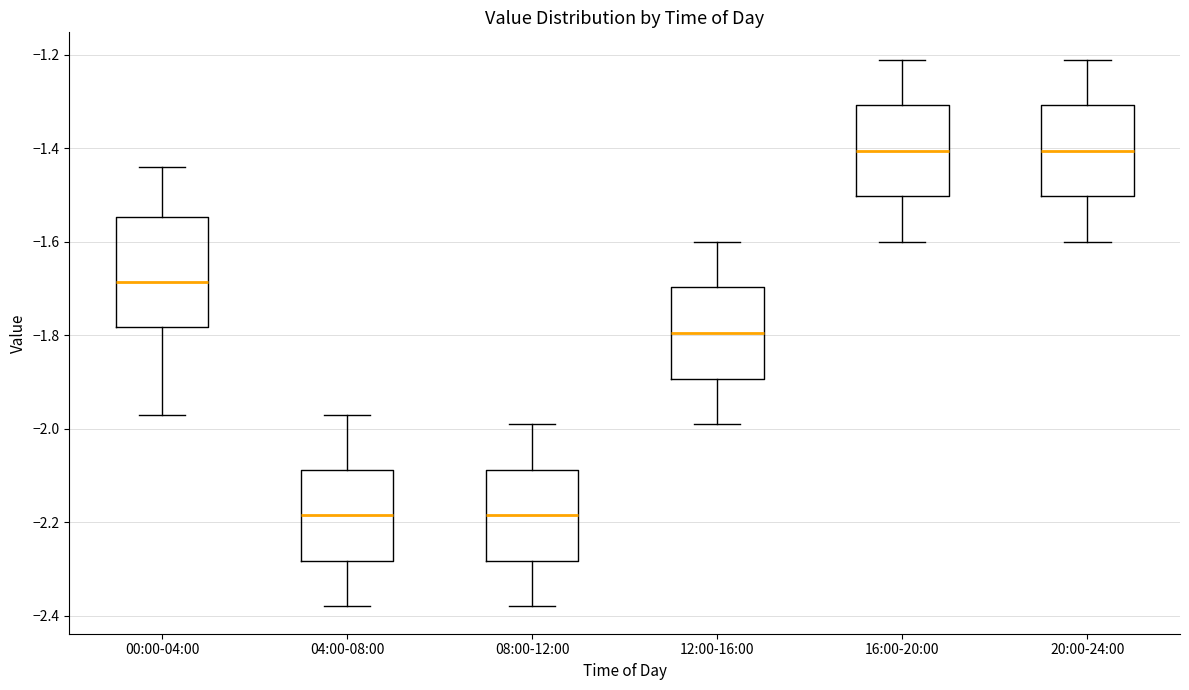

Comparing the boxes themselves (not the whiskers), which one is the tallest?

00:00-04:00